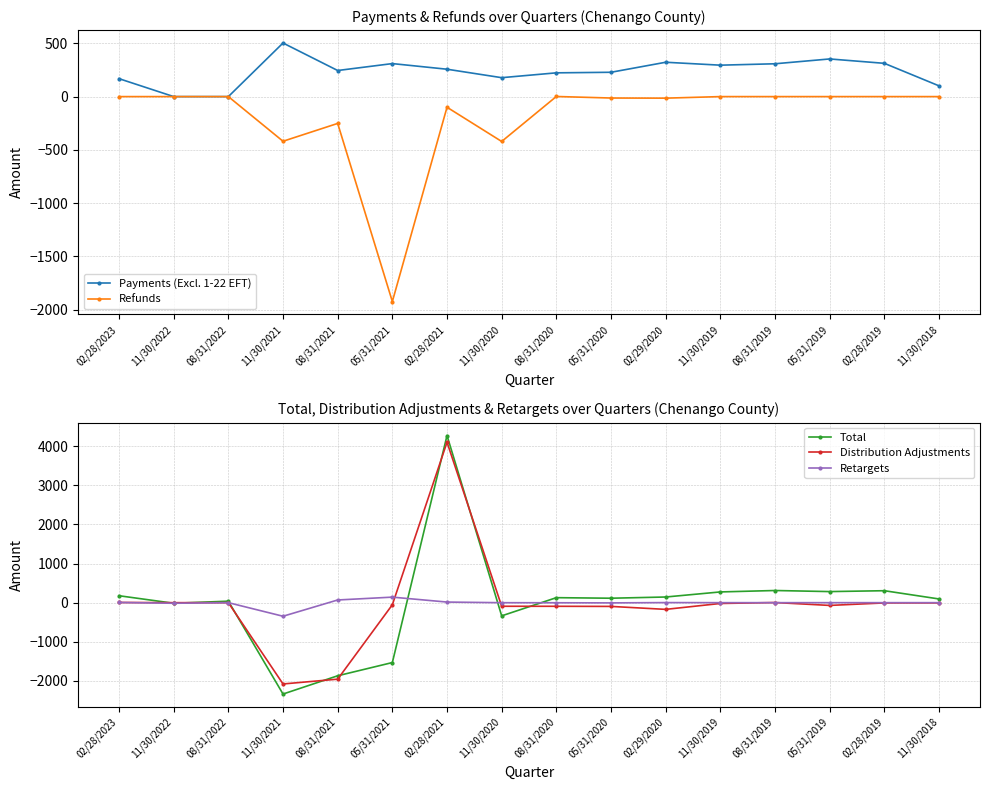

Does the chart have visible grid lines?

Yes